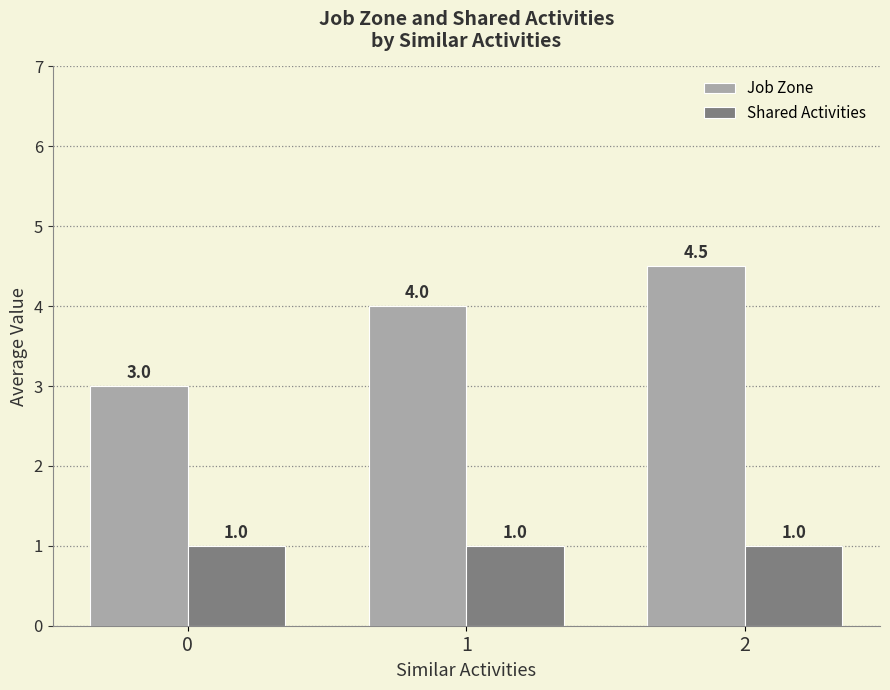

The value of Job Zone at 1 is 4.0. True or false?

True